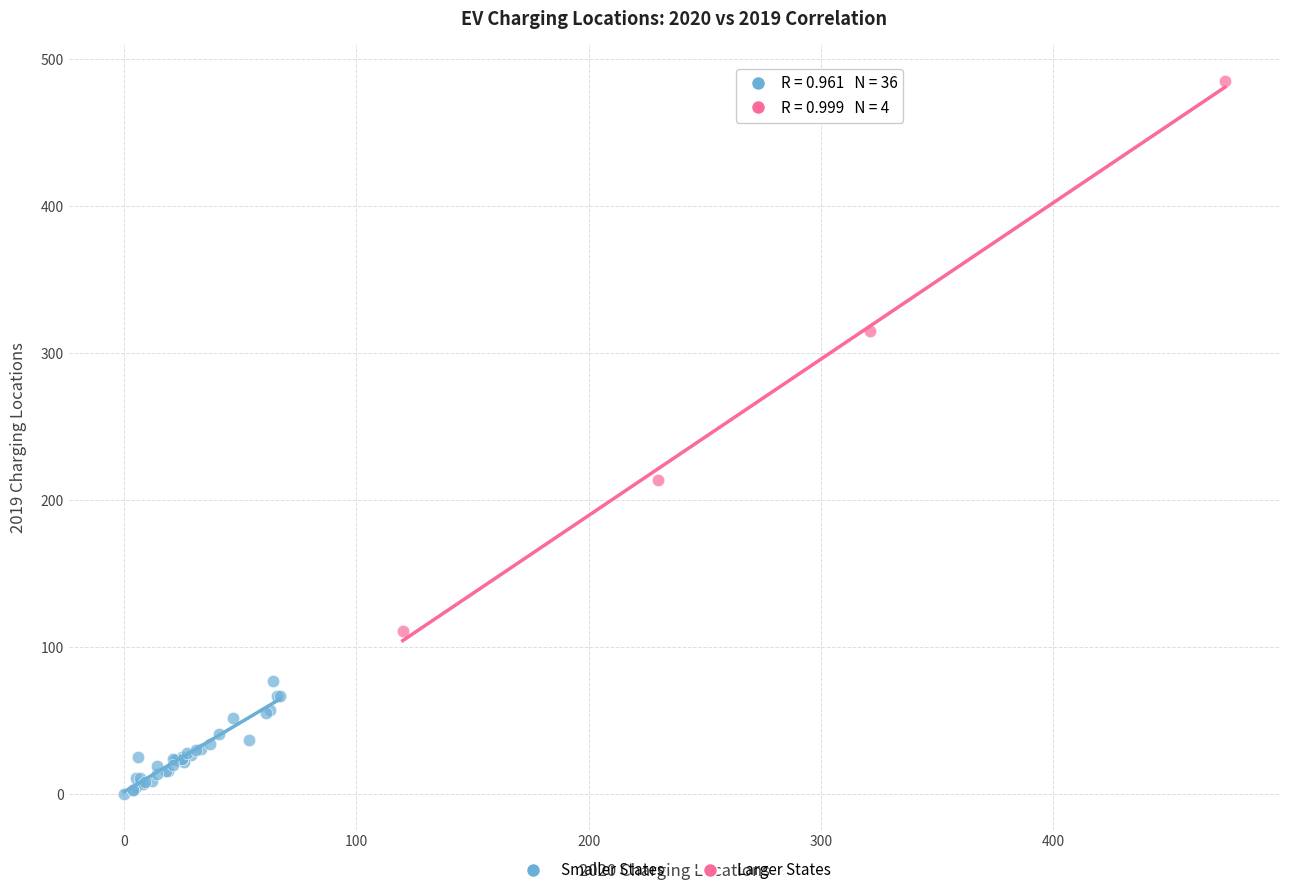

What are all the series names shown in the legend?

Smaller States, Larger States